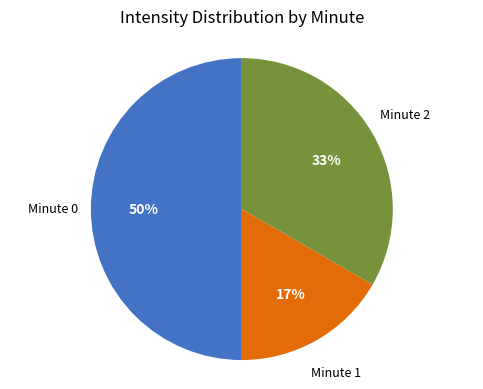

To the nearest percent, what is the average slice percentage?

33%